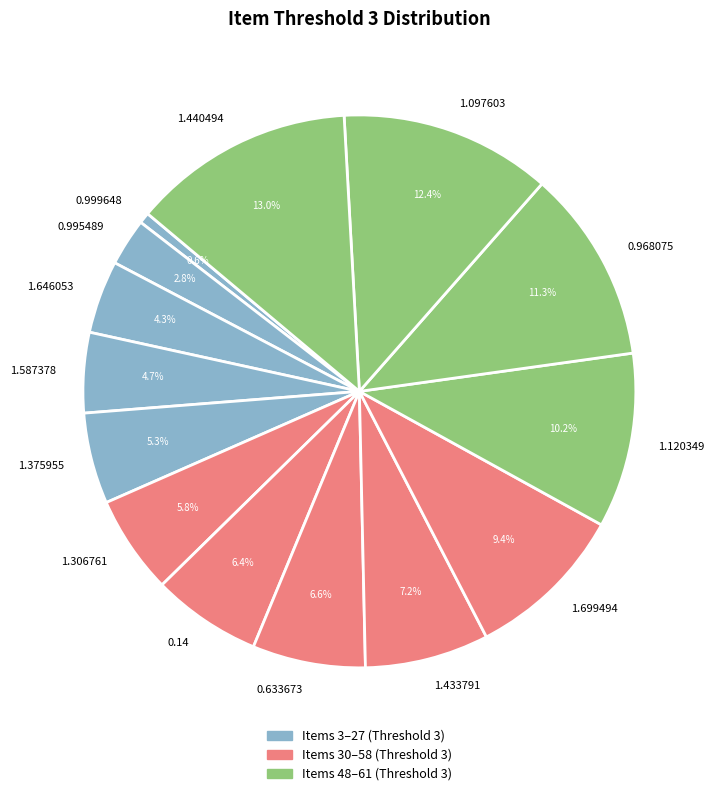

To the nearest percent, what is the difference between the 0.999648 and 0.995489 slice percentages?

2%